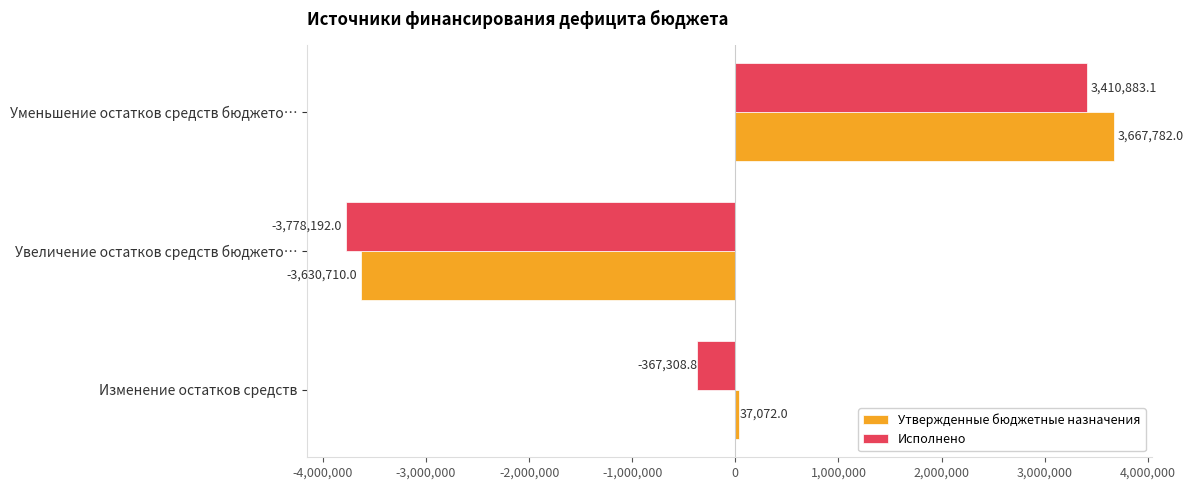

Which series has the largest total across all categories?

Утвержденные бюджетные назначения